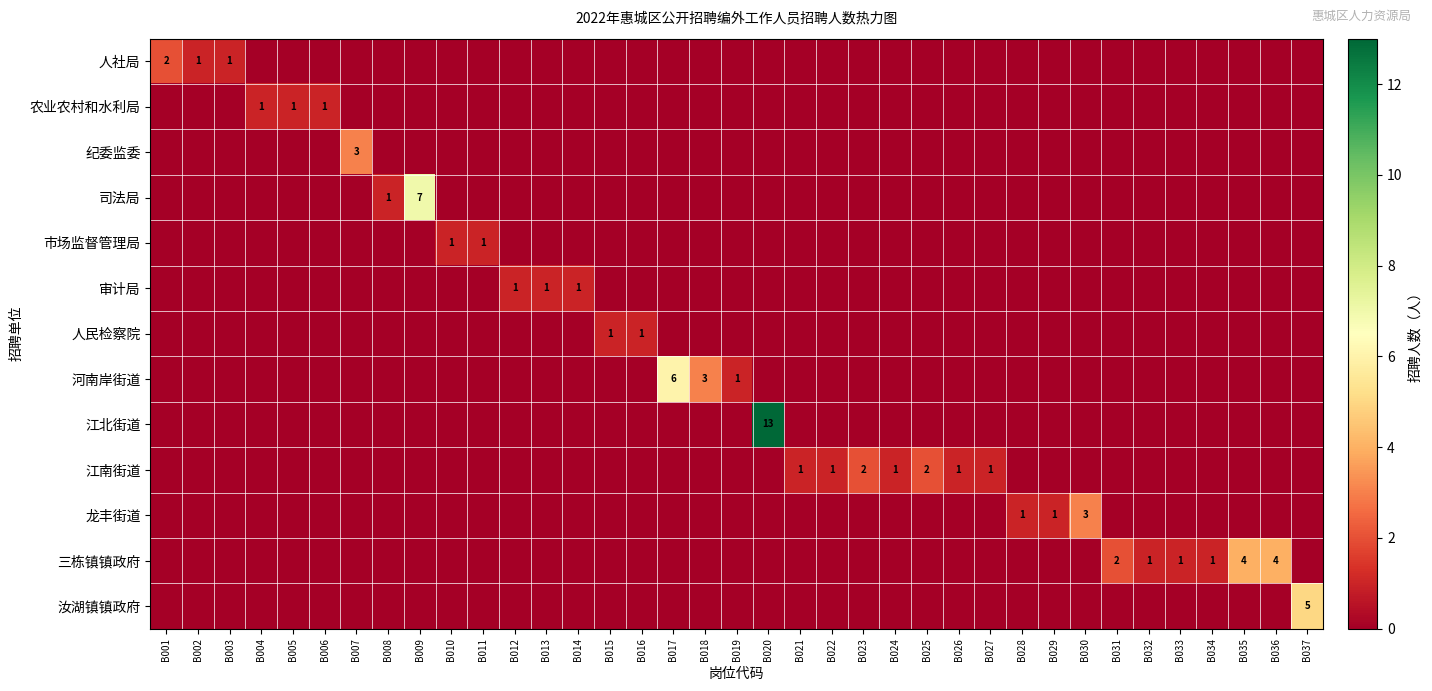

The value of 人社局 at B002 is 0. True or false?

False